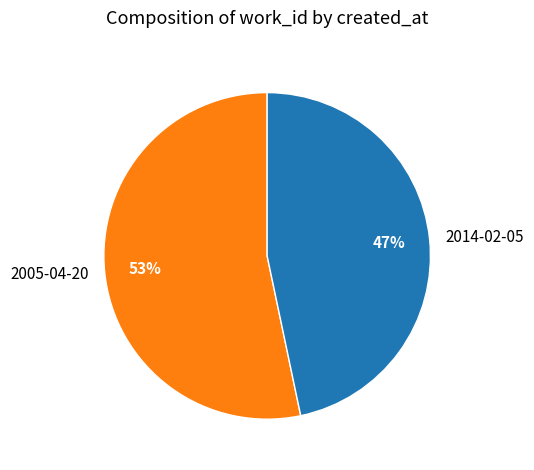

What percentage is the 2005-04-20 slice, to the nearest percent?

53%